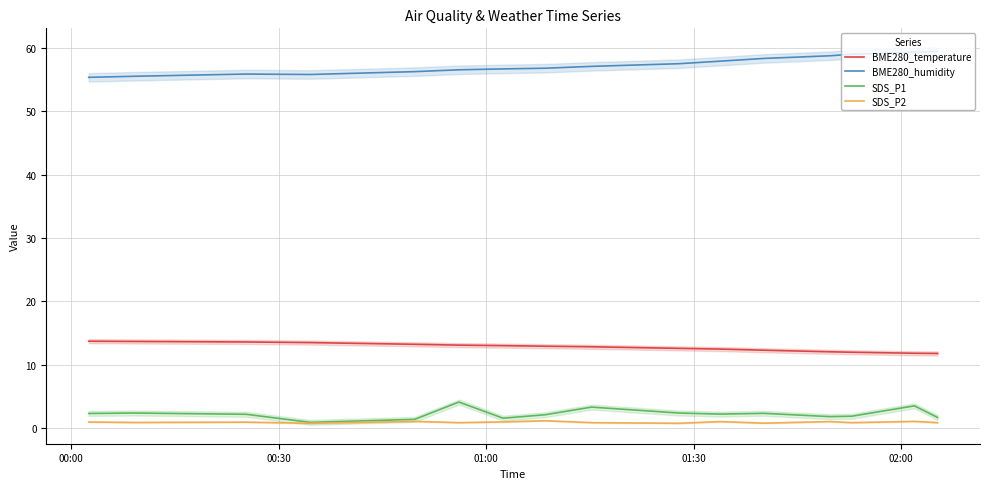

True or false: SDS_P1 and BME280_humidity cross at least once.

False